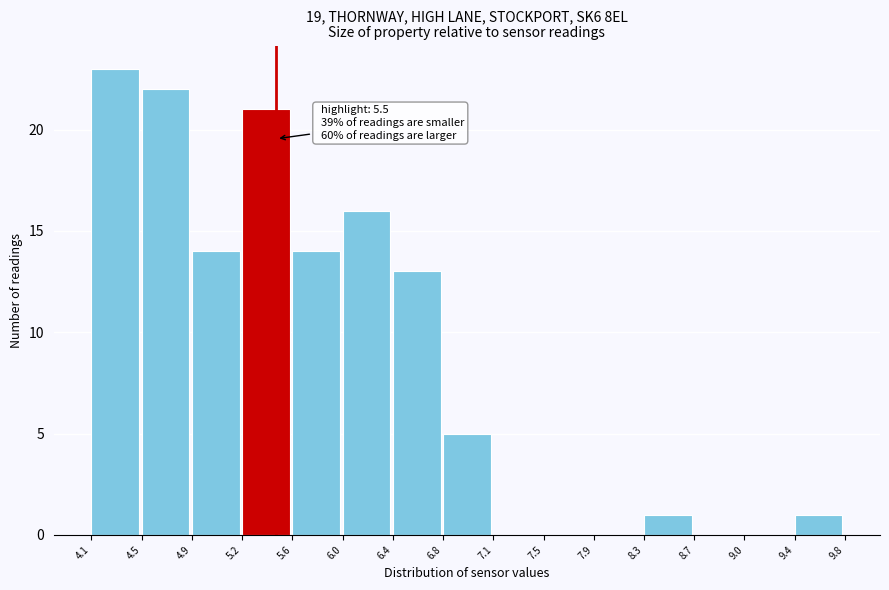

Over which range of the x-axis is the bar tallest?

4.1 to 4.5